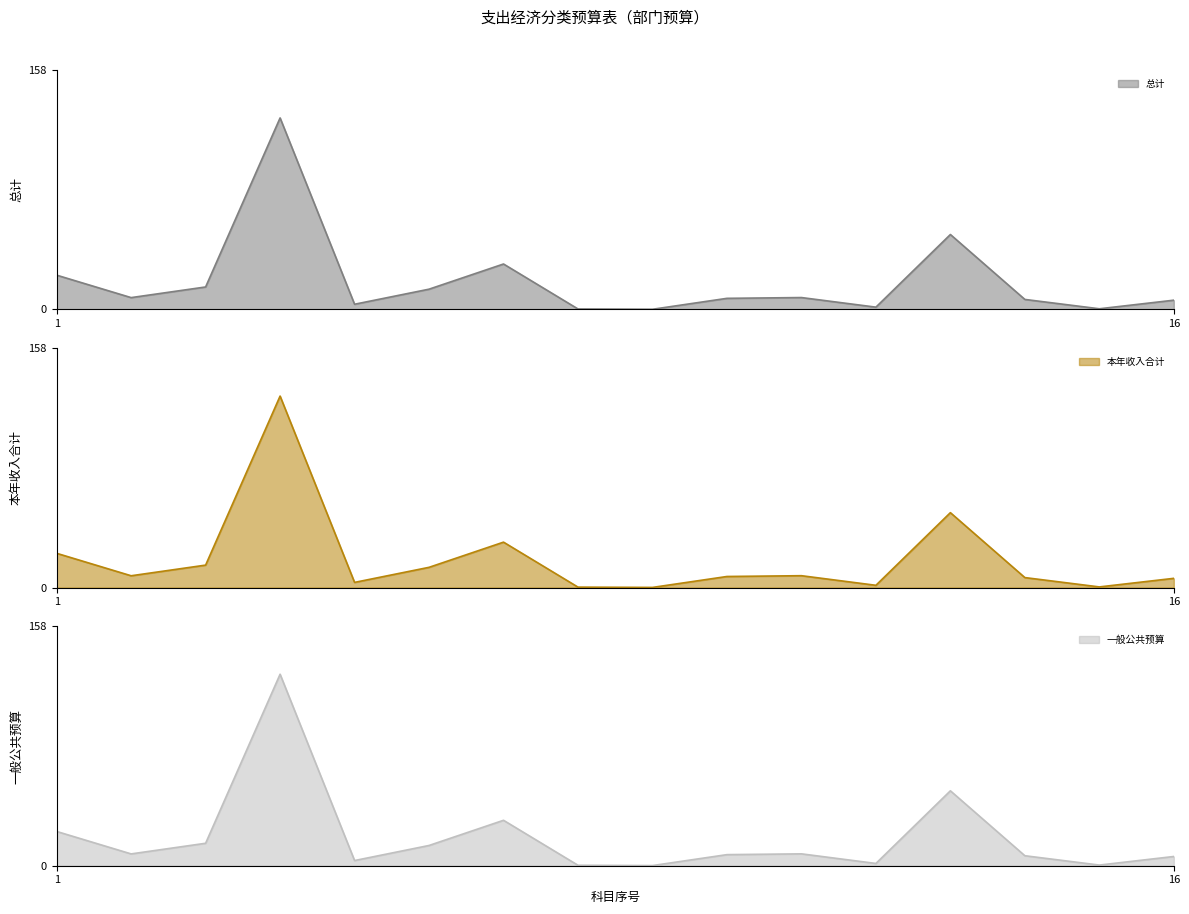

True or false: 总计 and 本年收入合计 cross at least once.

False